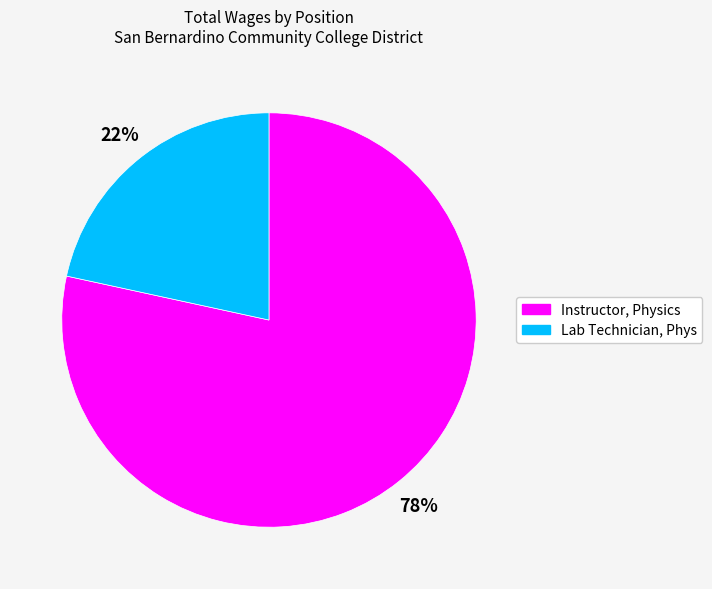

Is there a majority slice in this chart?

Yes